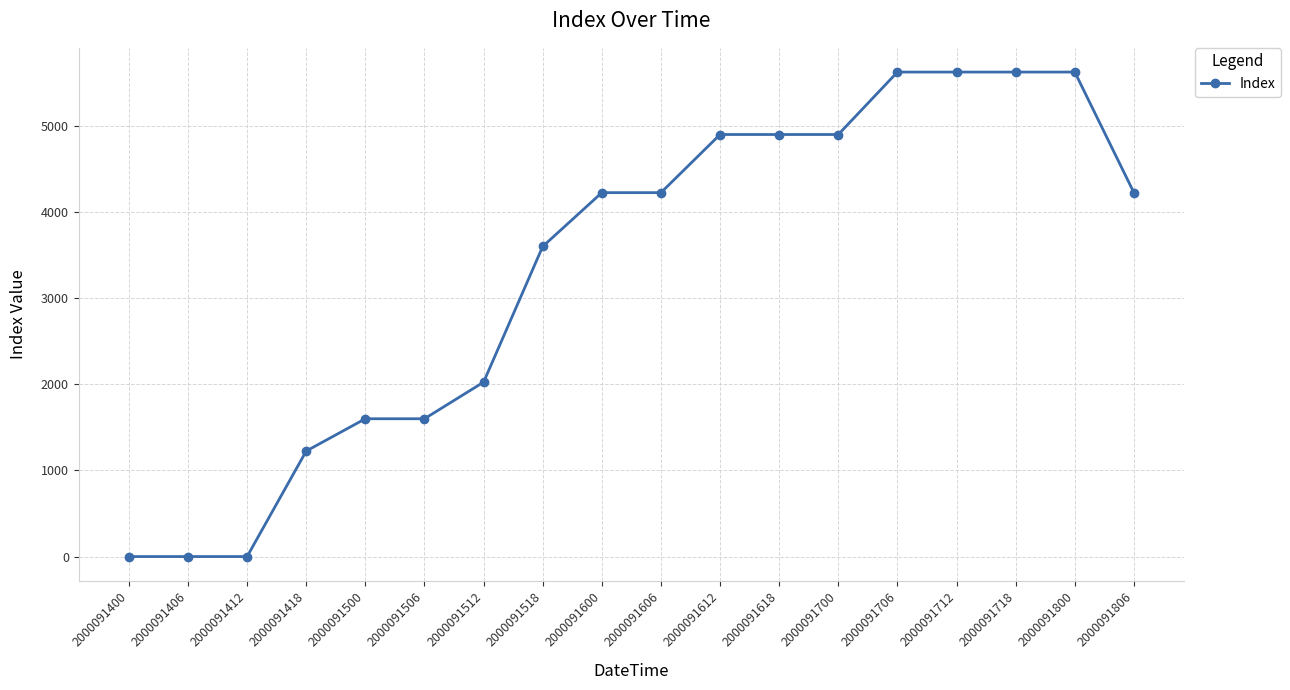

The chart shows a value of 4900 at 2000091618. True or false?

True